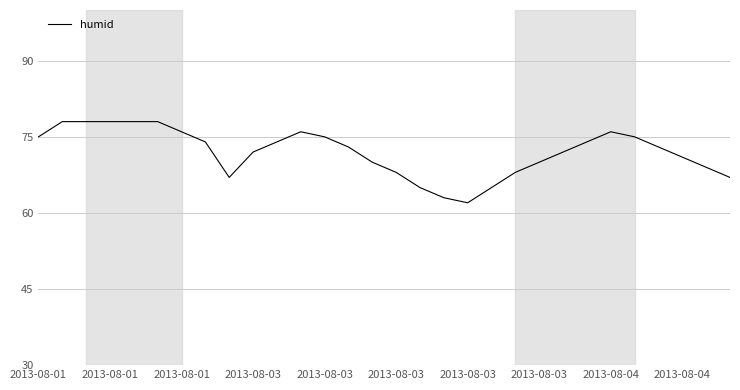

What is the minimum value shown in the chart?

62